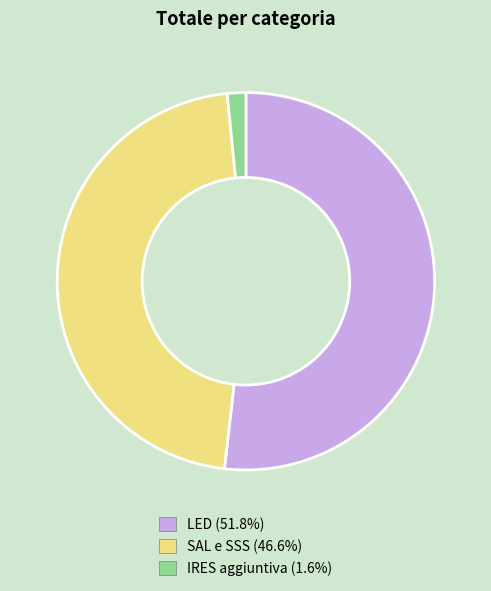

Do SAL e SSS and IRES aggiuntiva together represent more than half of the pie?

No